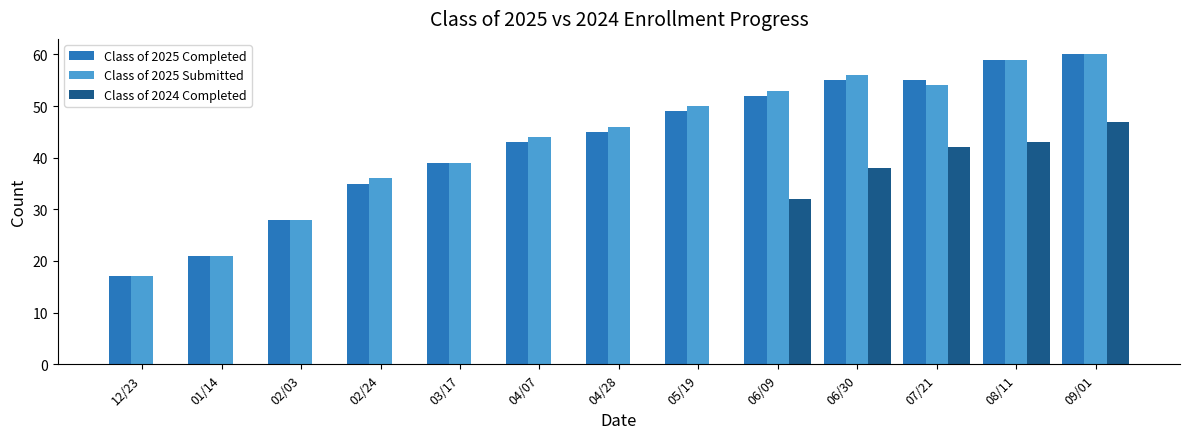

The value of Class of 2024 Completed at 07/21 is 42. True or false?

True